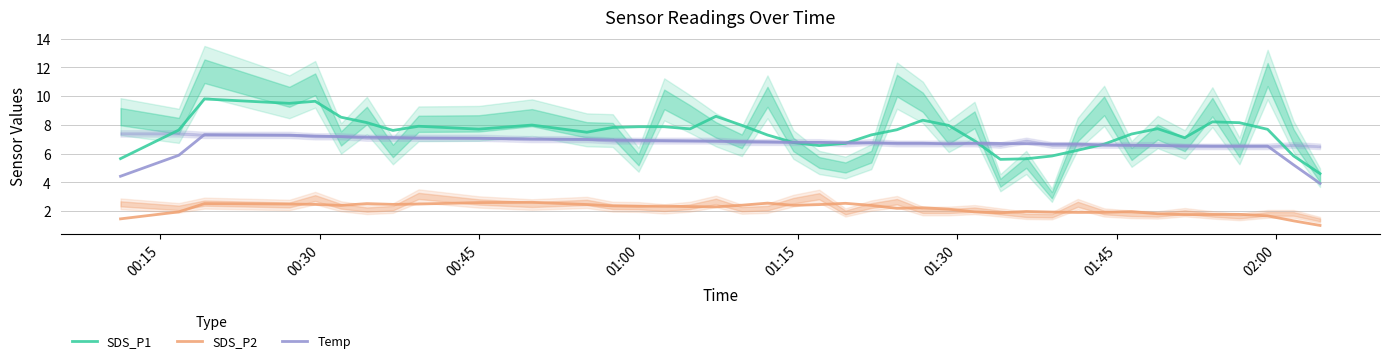

What is the minimum value for SDS_P1?

4.6